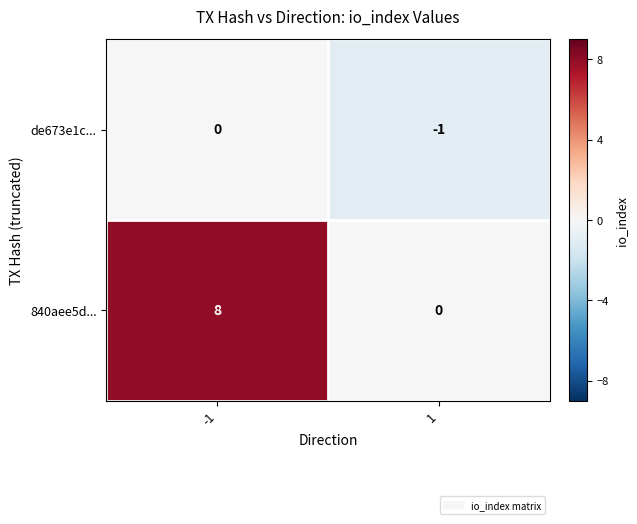

What is the greatest value displayed?

8